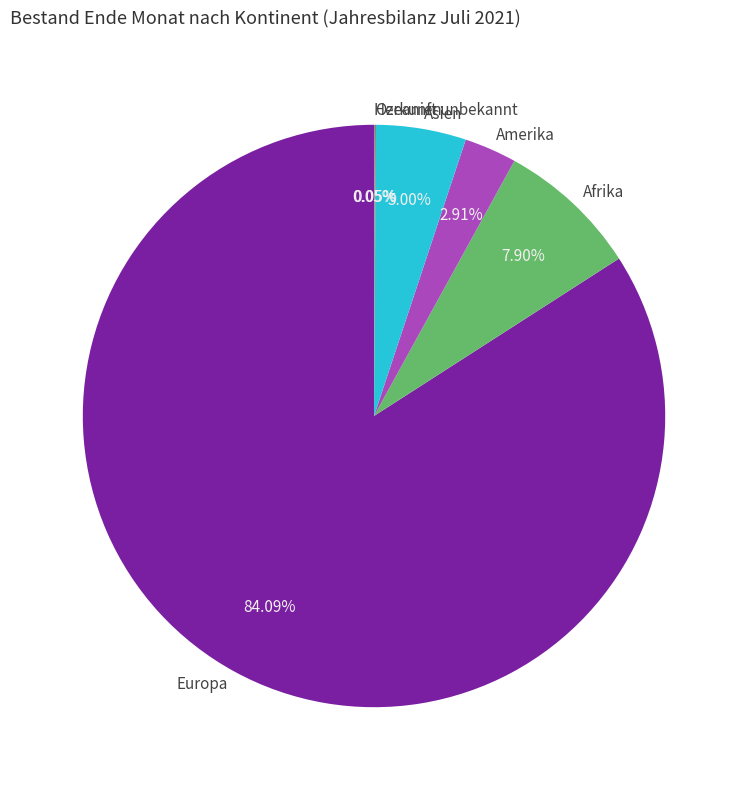

Does Europa represent more than half of the total?

Yes